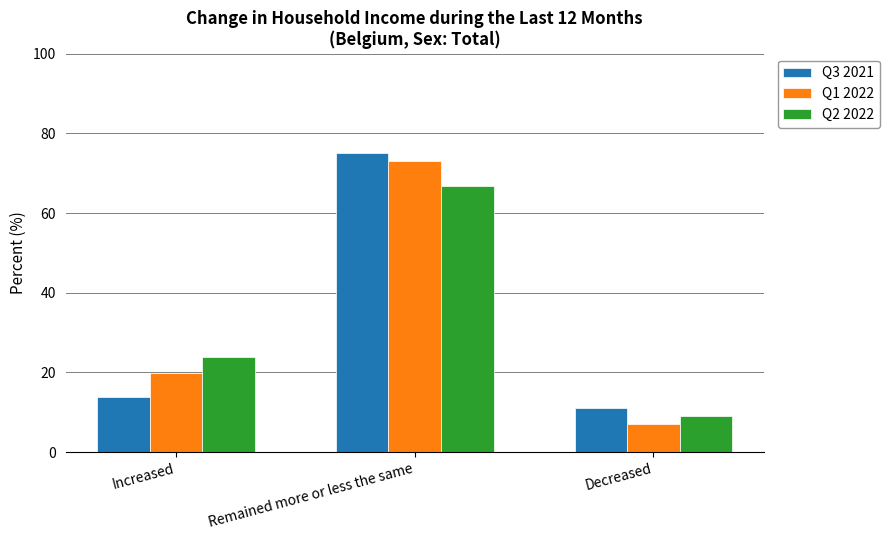

List the labels in order of Q1 2022 value, largest first.

Remained more or less the same, Increased, Decreased